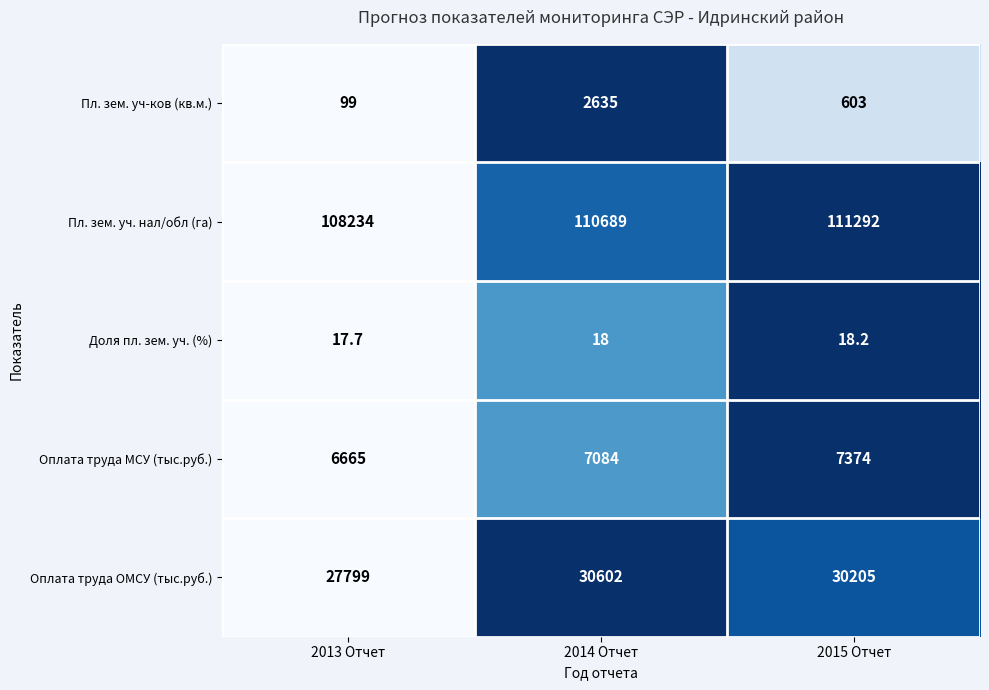

How many categories are shown in the chart?

3